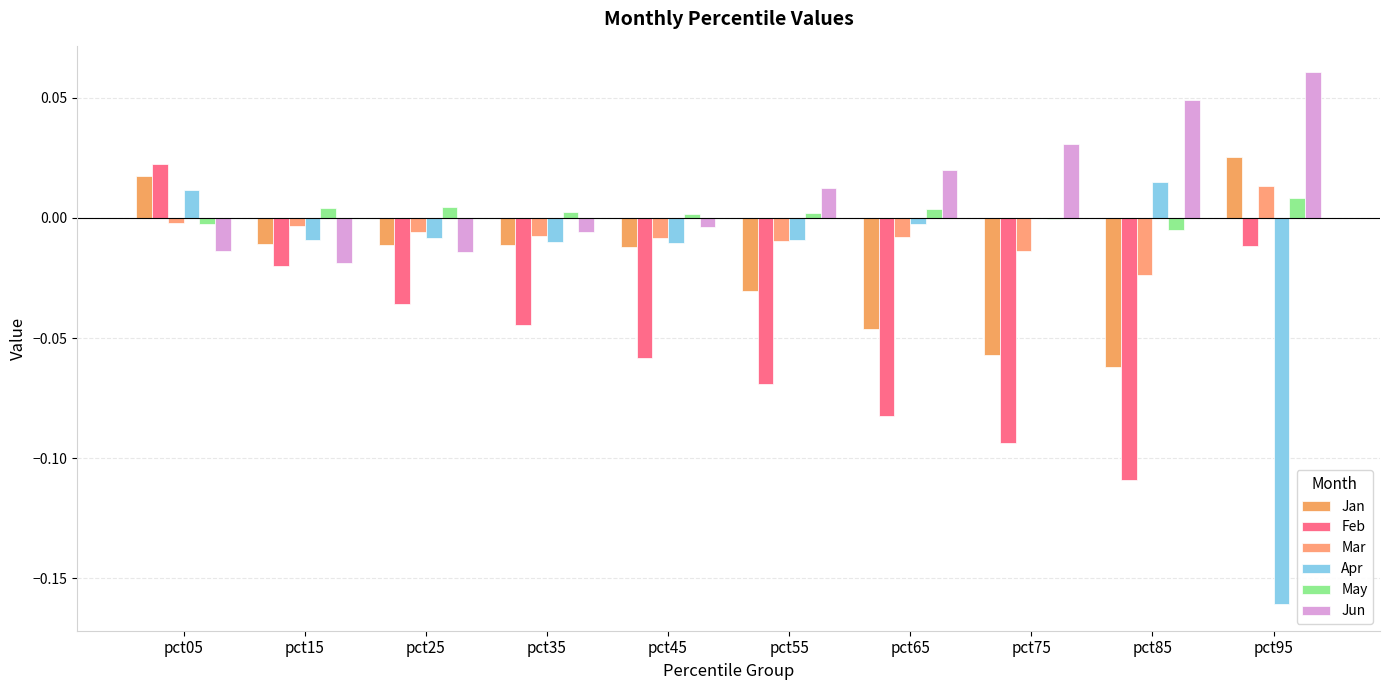

What is the difference between the maximum and minimum values in the Feb series?

0.1